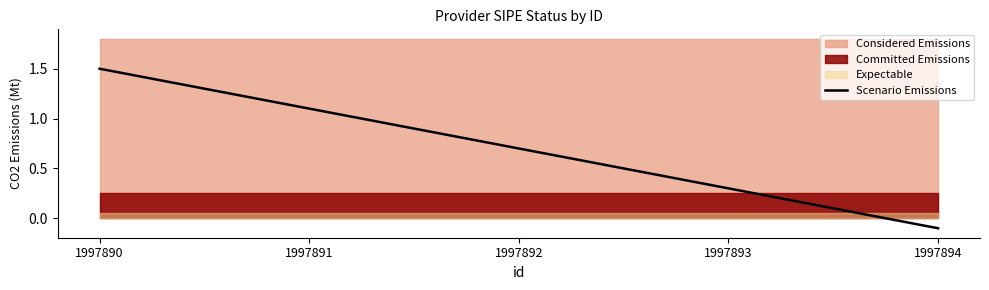

Does the chart display data point markers on the line(s)?

No